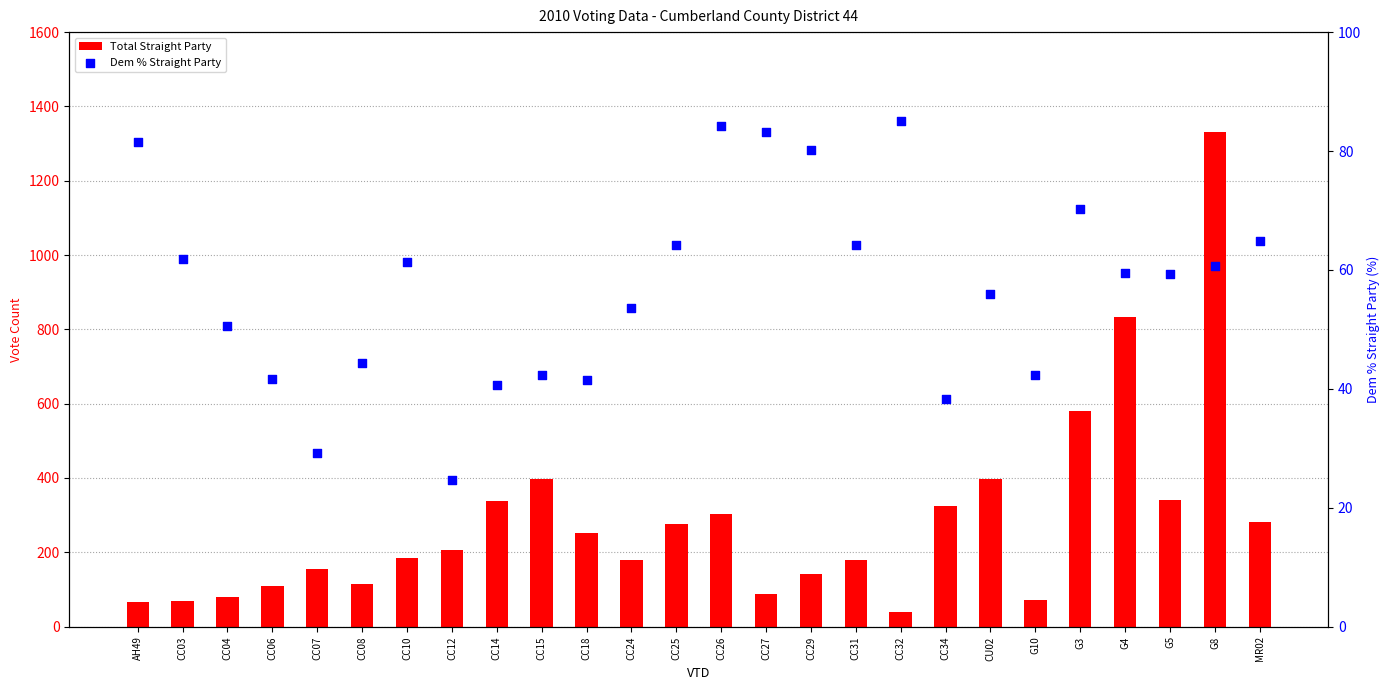

Which series has the largest total across all categories?

Total Straight Party